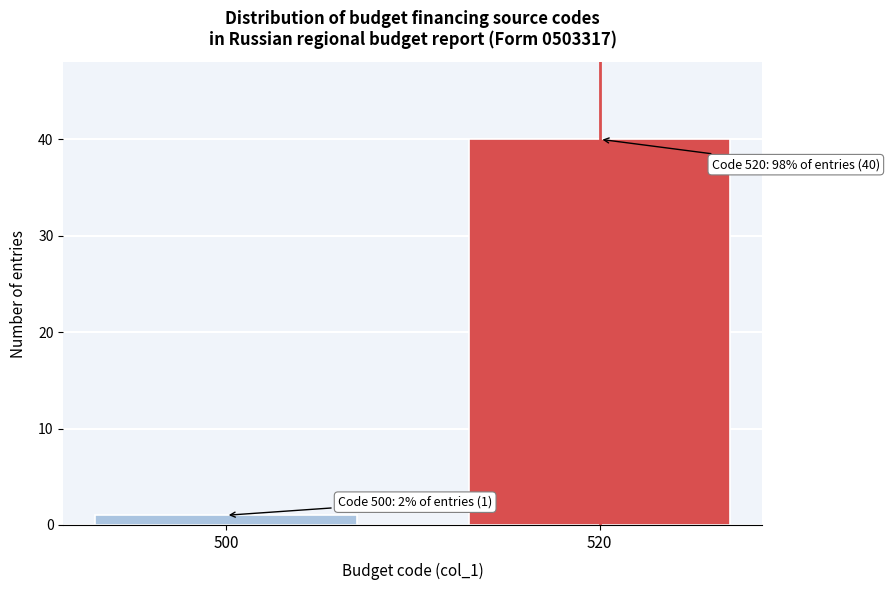

Reading left to right, list all the values displayed in this chart.

1	40